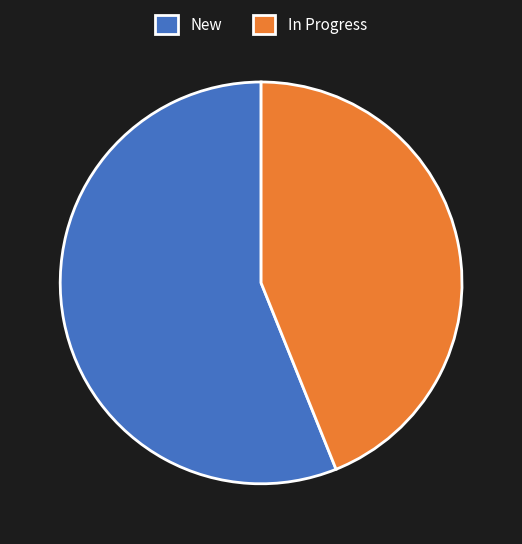

Is the sum of In Progress and New greater than half?

Yes